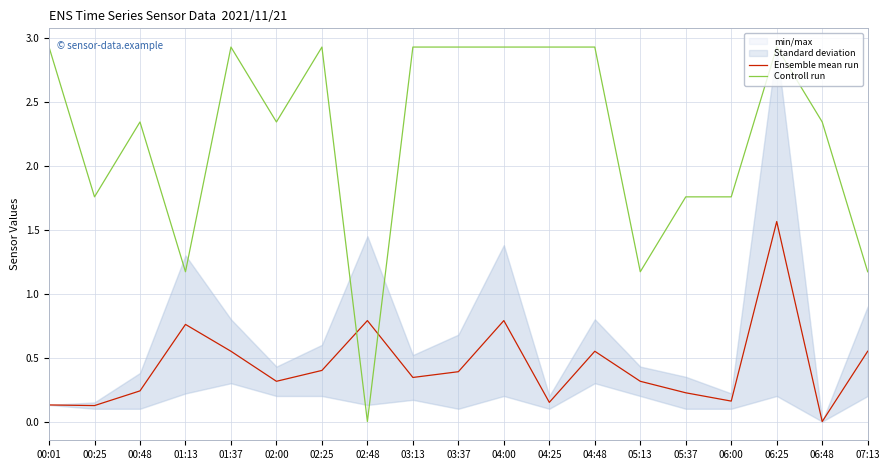

At which label does Controll run reach its minimum?

02:48